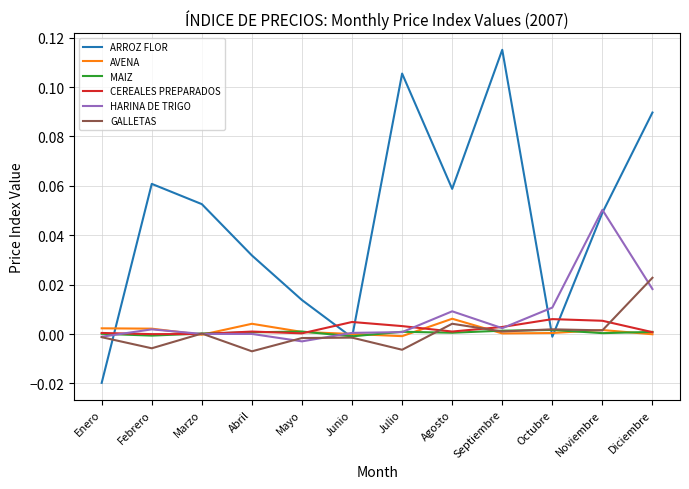

What position from the left is Octubre?

10